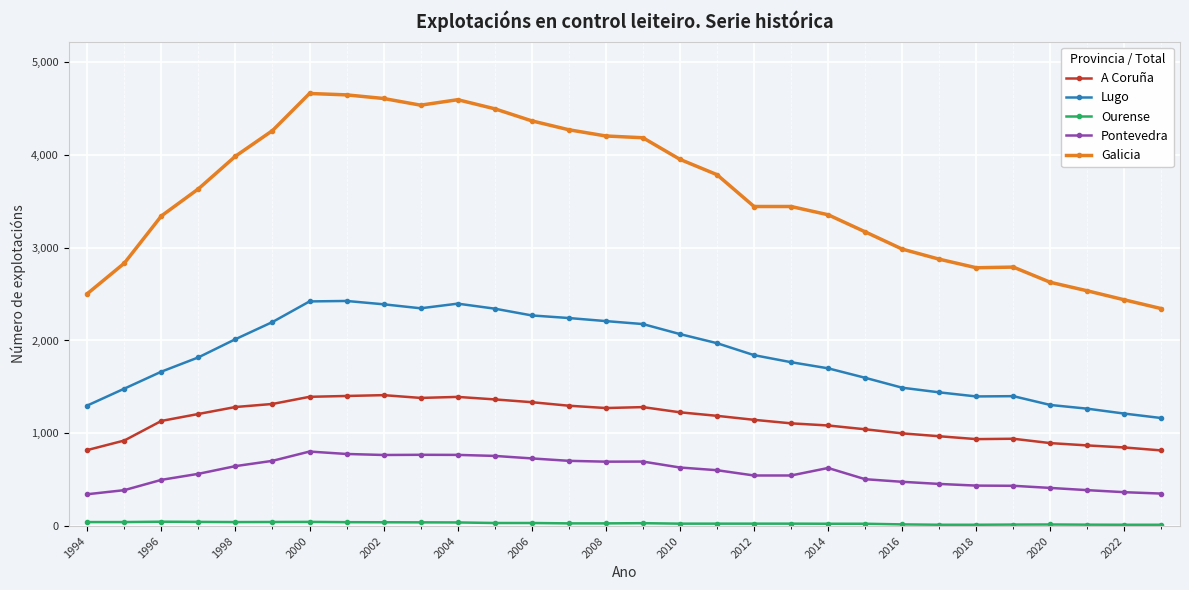

At how many categories does at least one series exceed 4157?

11